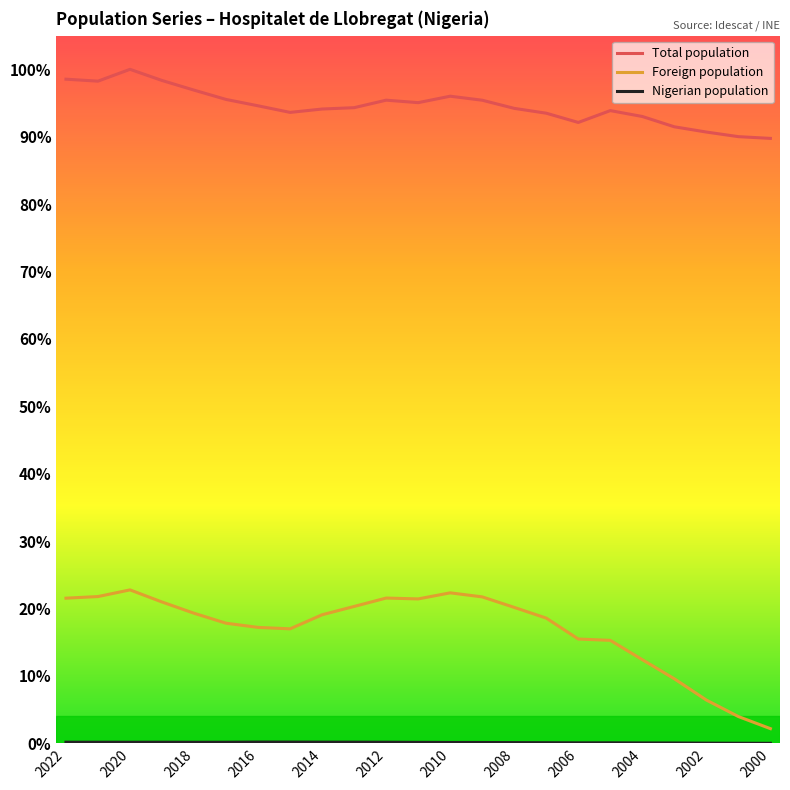

Does the chart have visible grid lines?

No